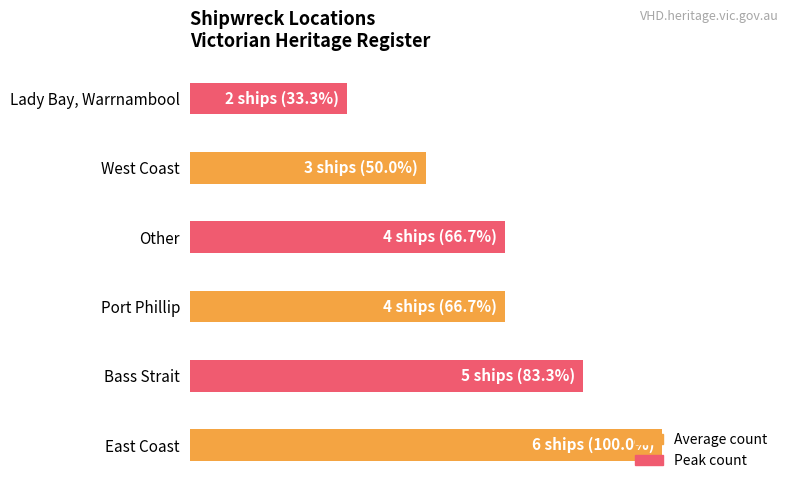

Does the chart contain any negative values?

No